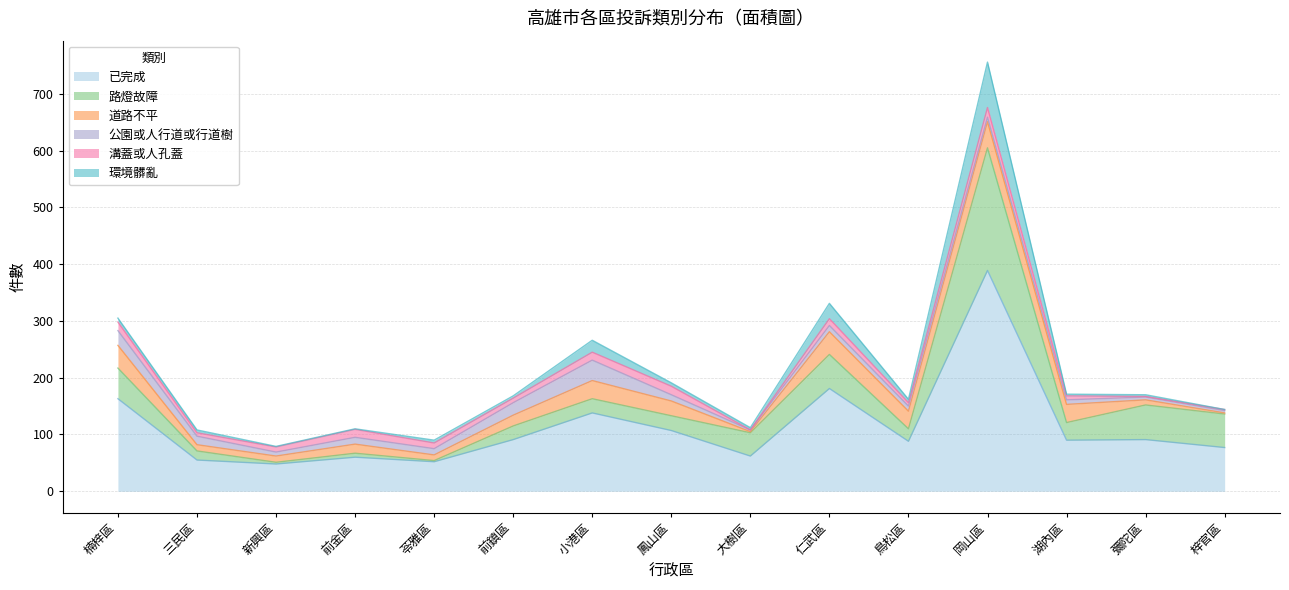

In 道路不平, how many points are higher than both neighbors (excluding endpoints)?

4